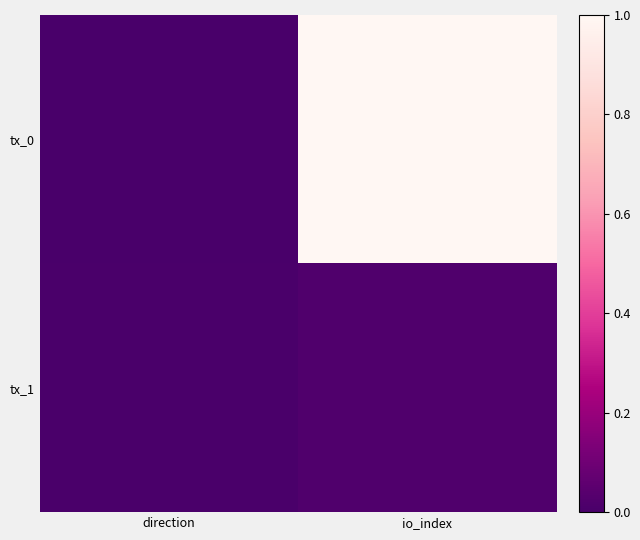

Reading right to left, extract all data points from this chart.

tx_0: io_index=1.0	direction=0.0
tx_1: io_index=0.0	direction=0.0